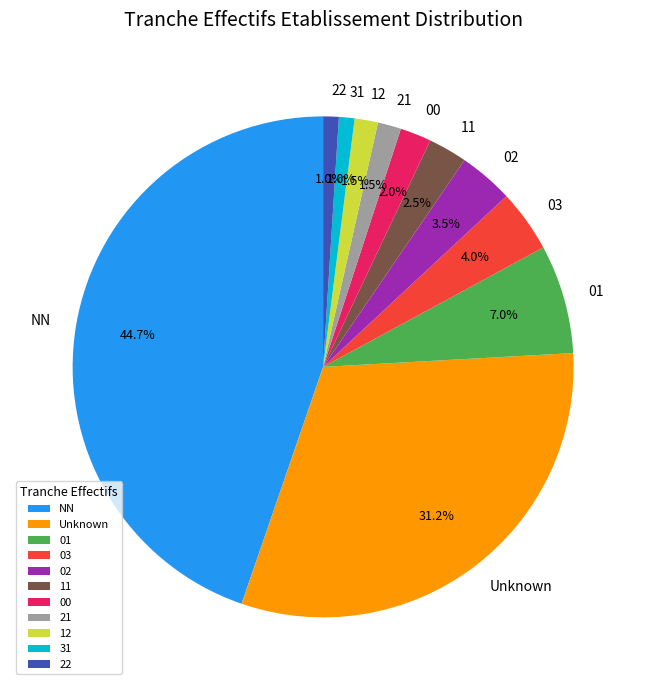

Which slice is the largest?

NN